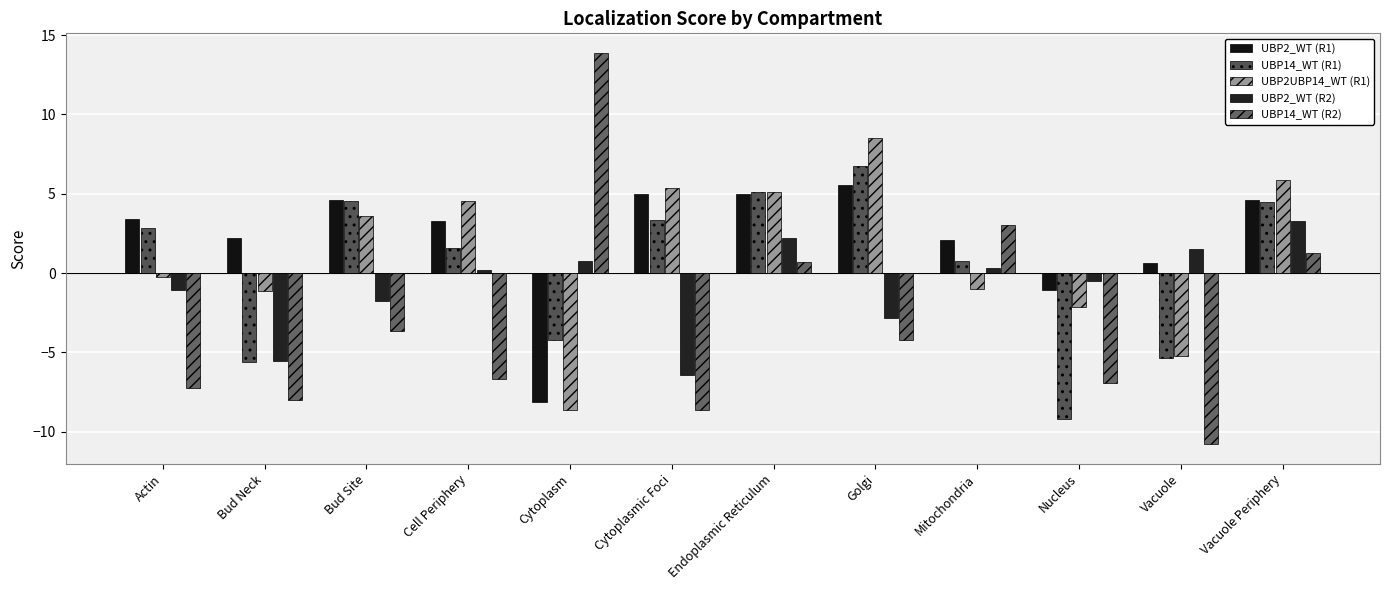

How many values in UBP14_WT (R1) are above zero?

8